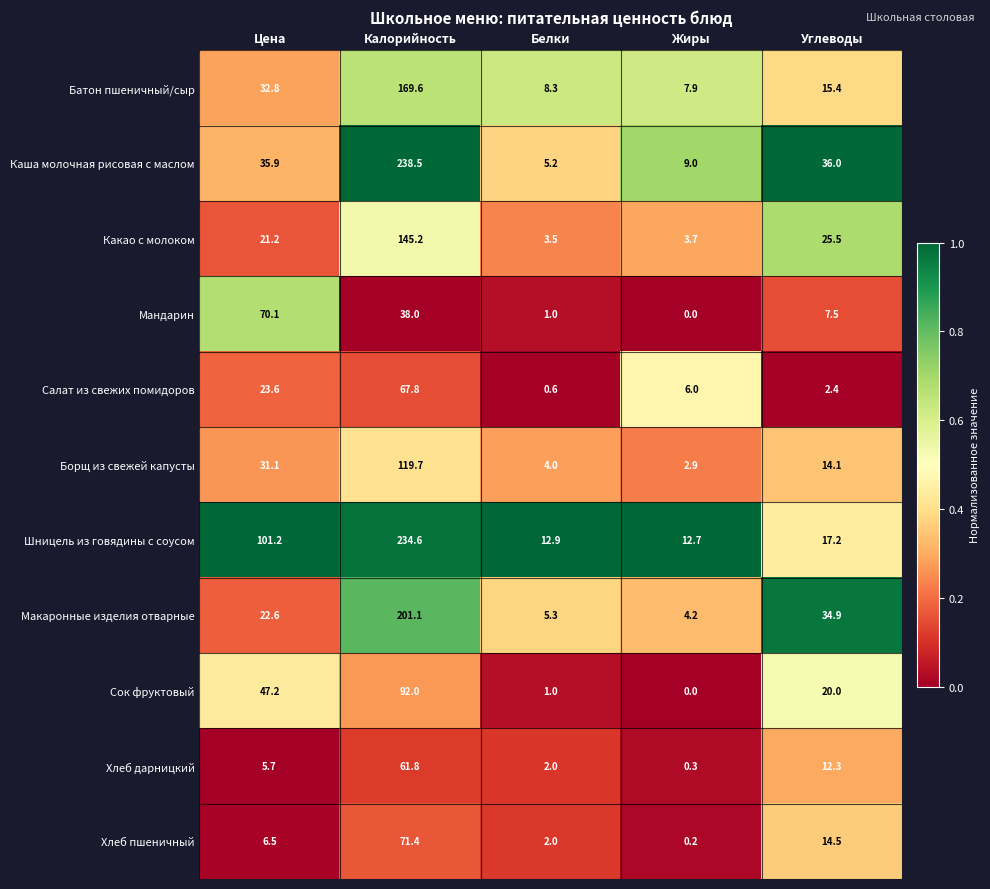

Is it true that Мандарин equals 1.0 at Белки?

True